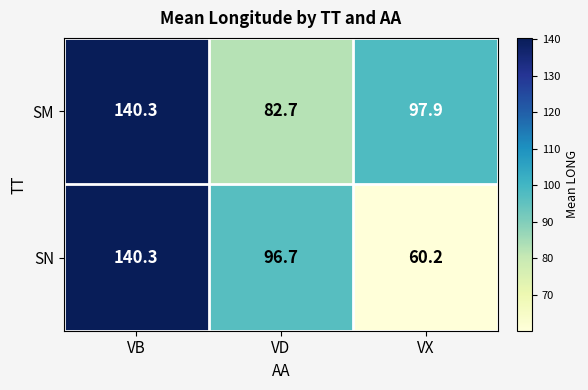

Reading left to right, extract all data points from this chart.

SM: VB=140.3	VD=82.7	VX=97.9
SN: VB=140.3	VD=96.7	VX=60.2